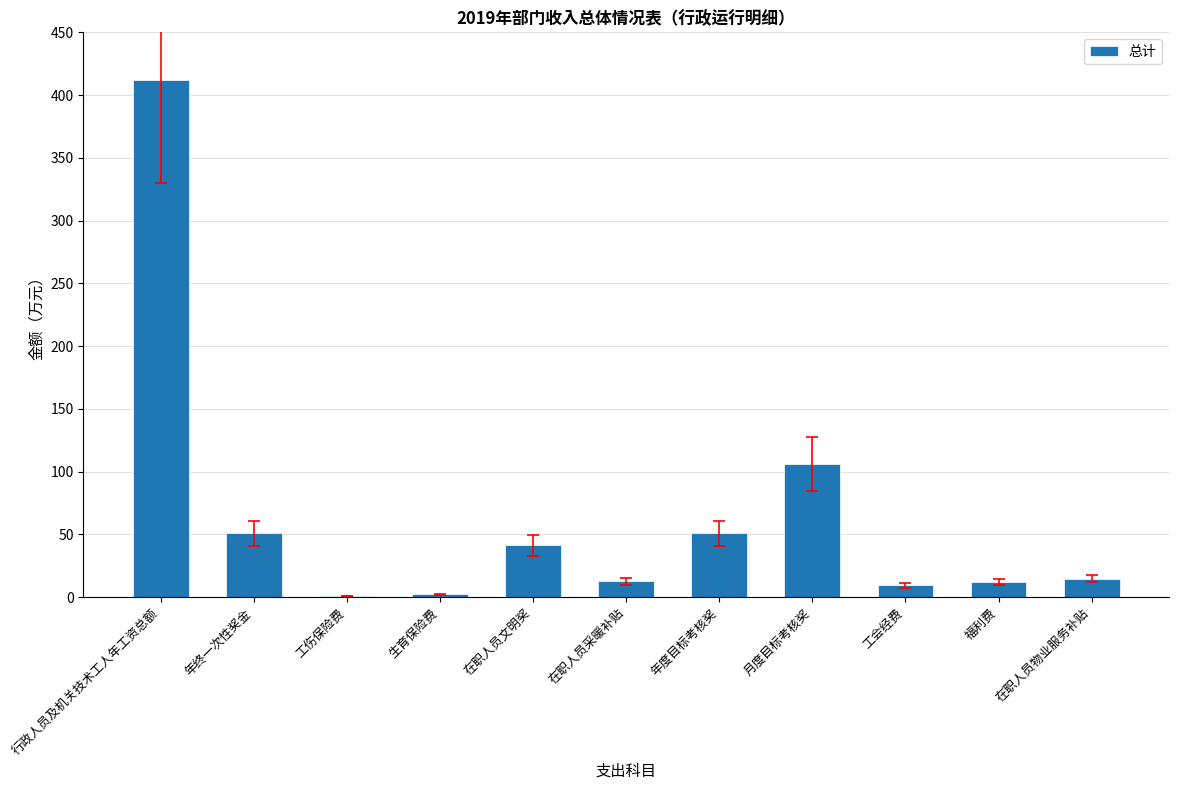

What is the sum of the values at 在职人员物业服务补贴 and 年度目标考核奖?

65.6